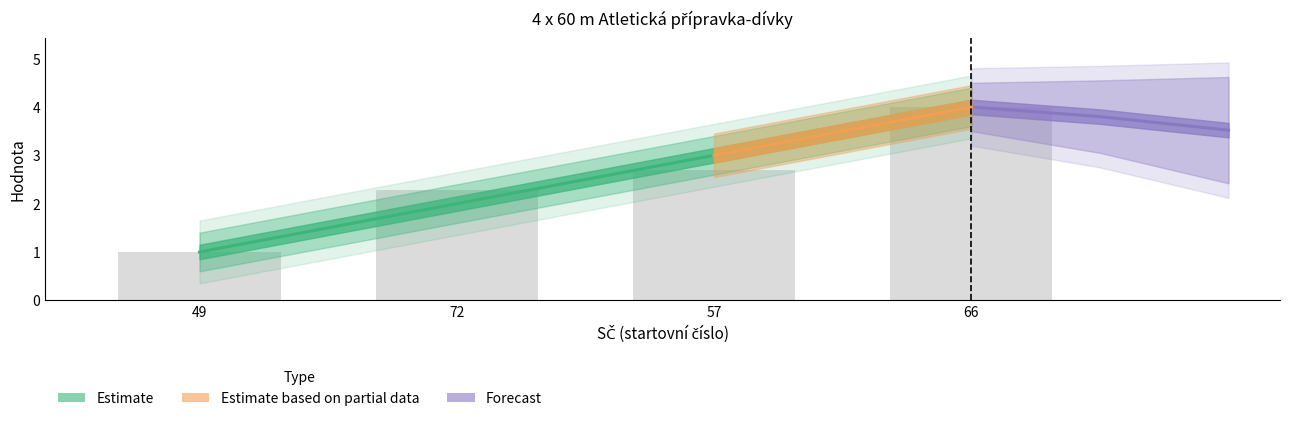

Which category has the lowest value in the Výkon series?

49